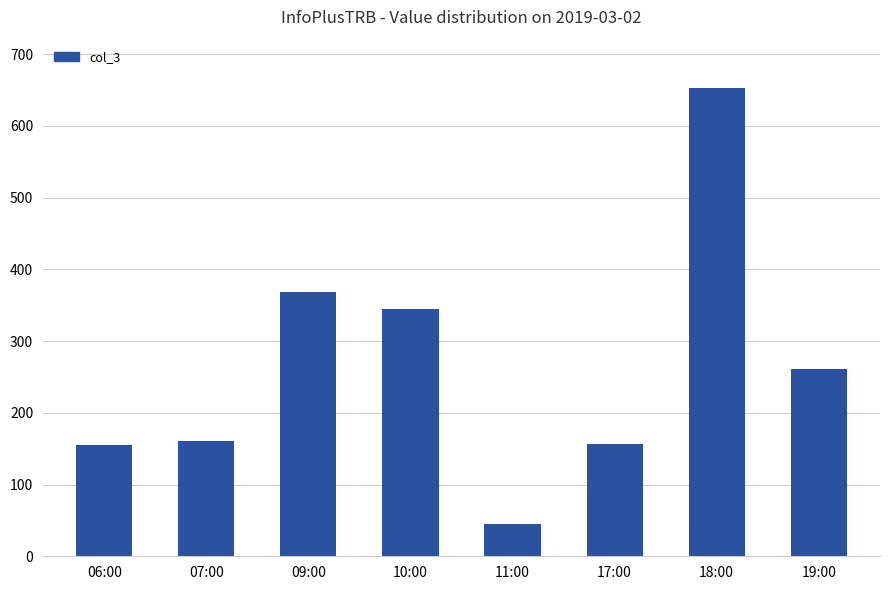

What is the maximum value shown in the chart?

653